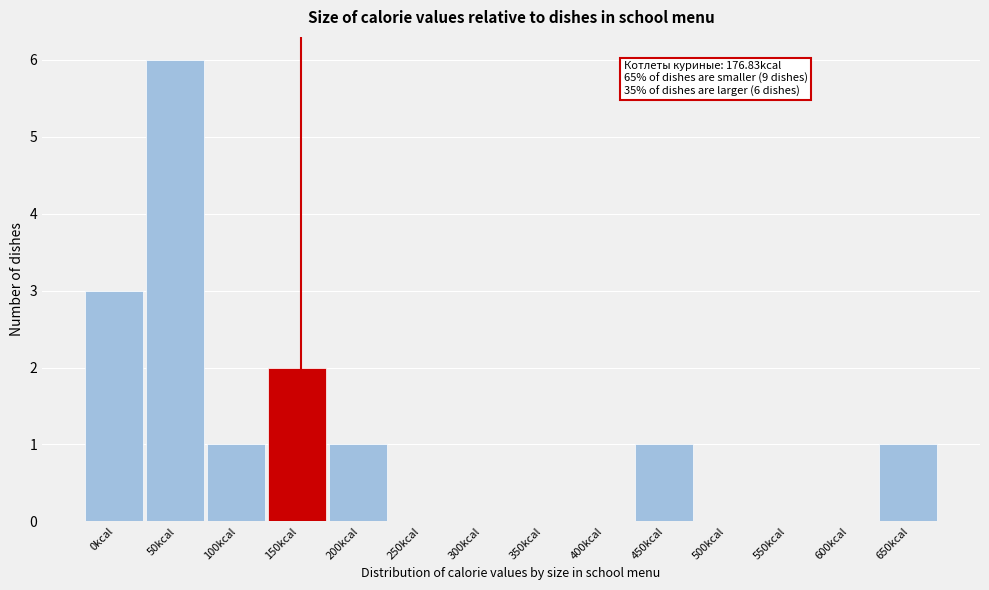

Reading left to right, what are all the values shown in this chart?

0kcal=3	50kcal=6	100kcal=1	150kcal=2	200kcal=1	250kcal=0	300kcal=0	350kcal=0	400kcal=0	450kcal=1	500kcal=0	550kcal=0	600kcal=0	650kcal=1